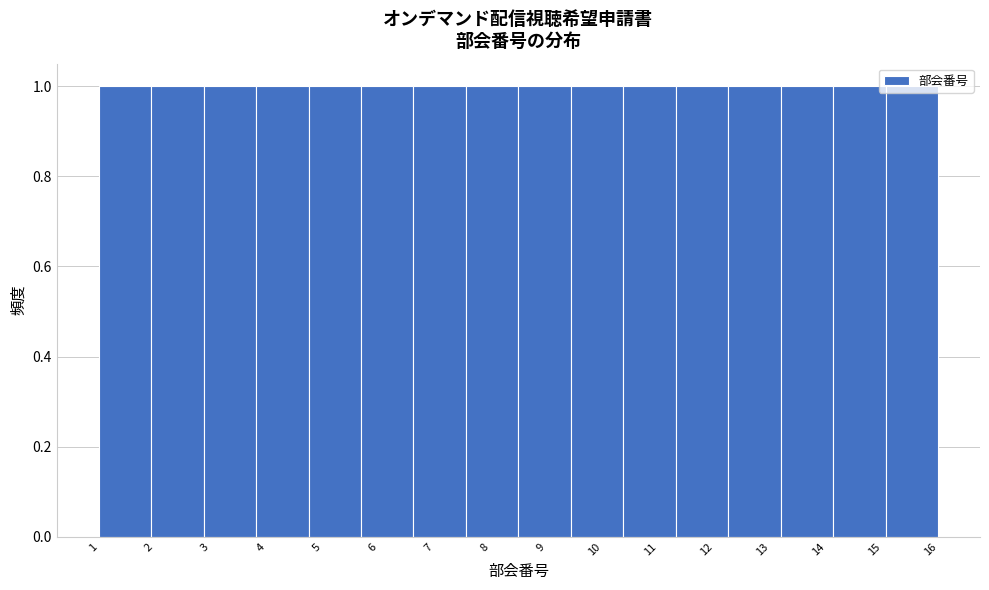

Reading left to right, transcribe this chart: for each bar, give the range it covers on the x-axis and its height. Neither the bar edges nor the heights are printed on the chart, so give them approximately, as read against the axes.

1.0 to 1.9: 1
1.9 to 2.9: 1
2.9 to 3.8: 1
3.8 to 4.8: 1
4.8 to 5.7: 1
5.7 to 6.6: 1
6.6 to 7.6: 1
7.6 to 8.5: 1
8.5 to 9.4: 1
9.4 to 10.4: 1
10.4 to 11.3: 1
11.3 to 12.3: 1
12.3 to 13.2: 1
13.2 to 14.1: 1
14.1 to 15.1: 1
15.1 to 16.0: 1